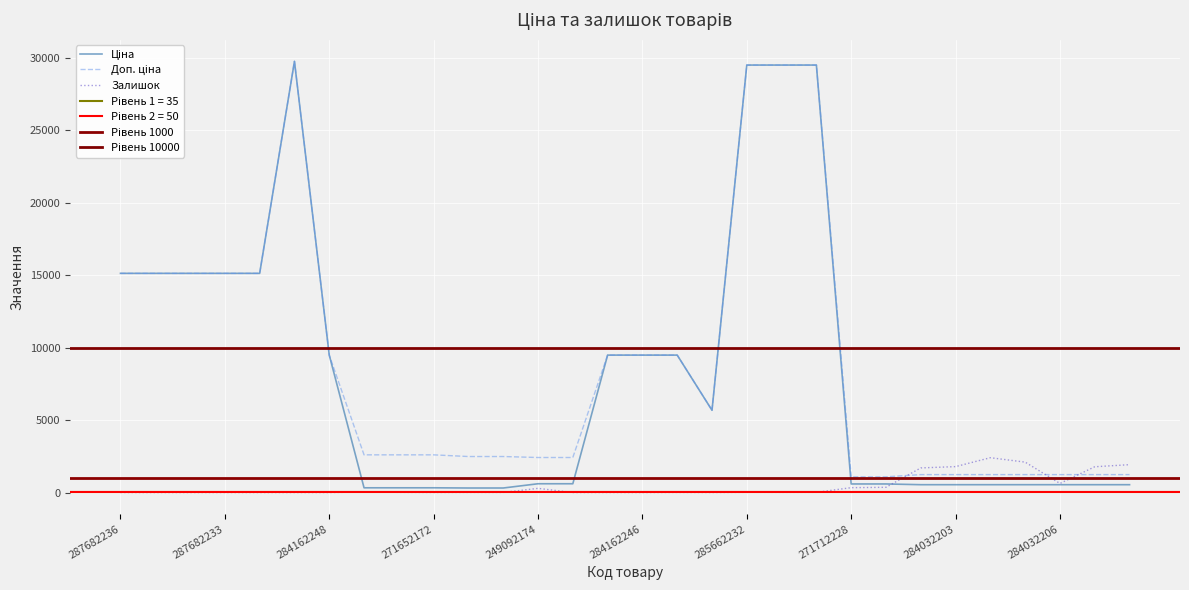

At 287682236, list the series in order from largest to smallest.

Ціна, Доп. ціна, Залишок